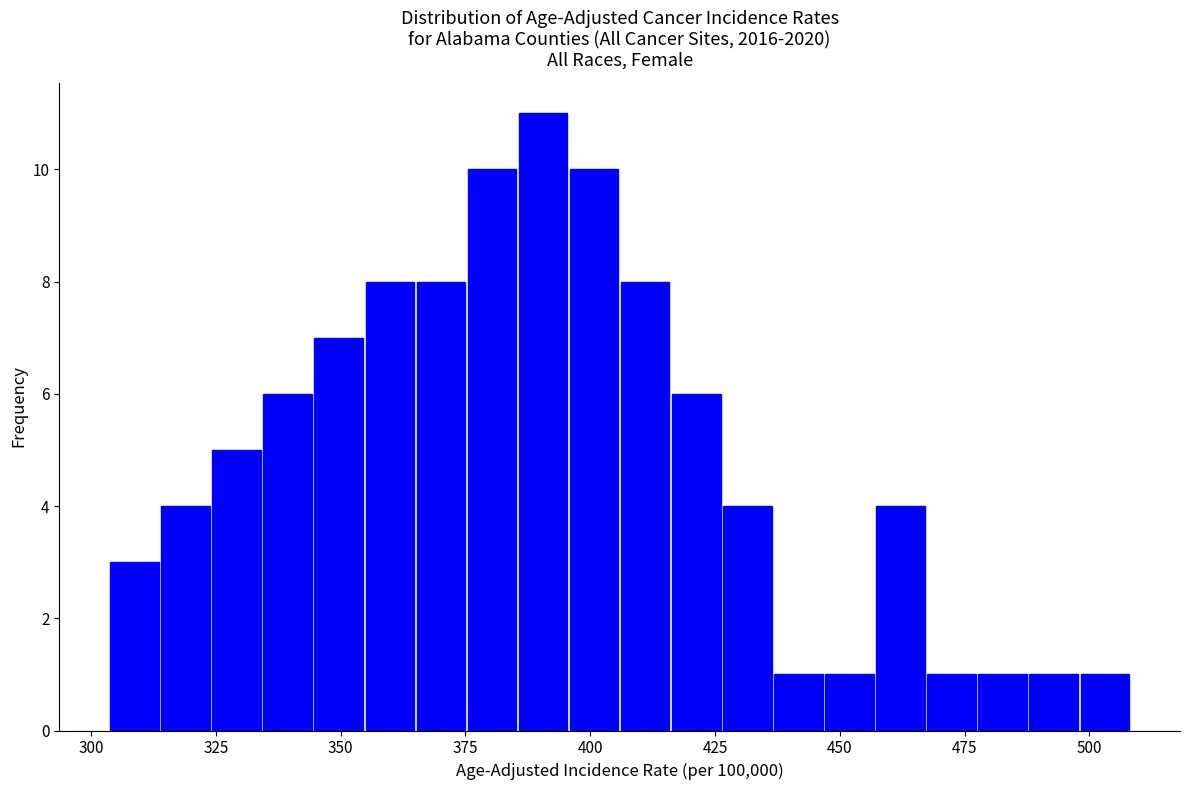

Read against the x-axis, roughly where is the centre of the tallest bar?

390